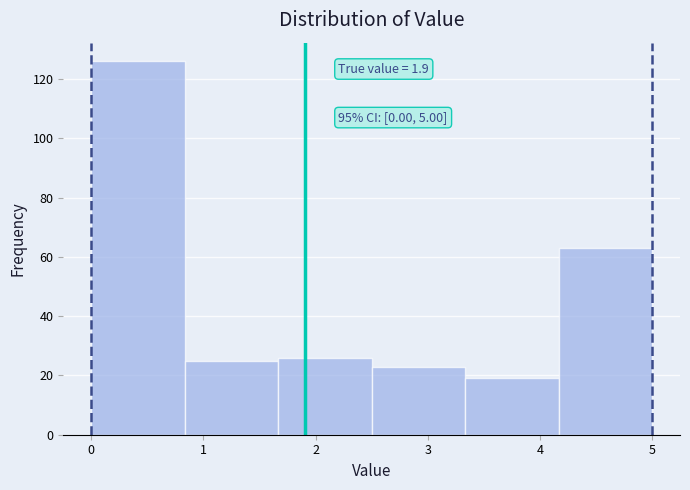

Which range on the x-axis has the tallest bar?

0.0 to 0.8